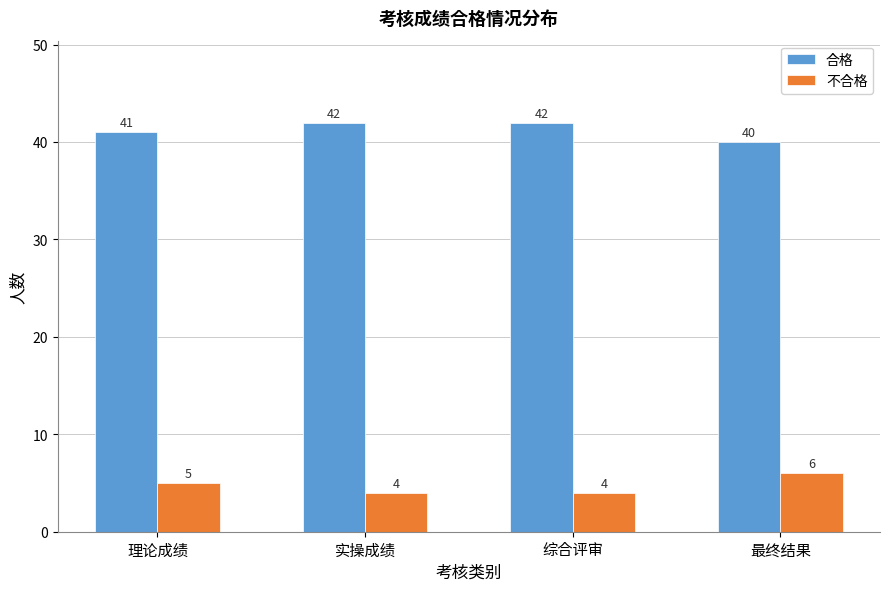

Reading left to right, extract all data points from this chart.

合格: 41	42	42	40
不合格: 5	4	4	6